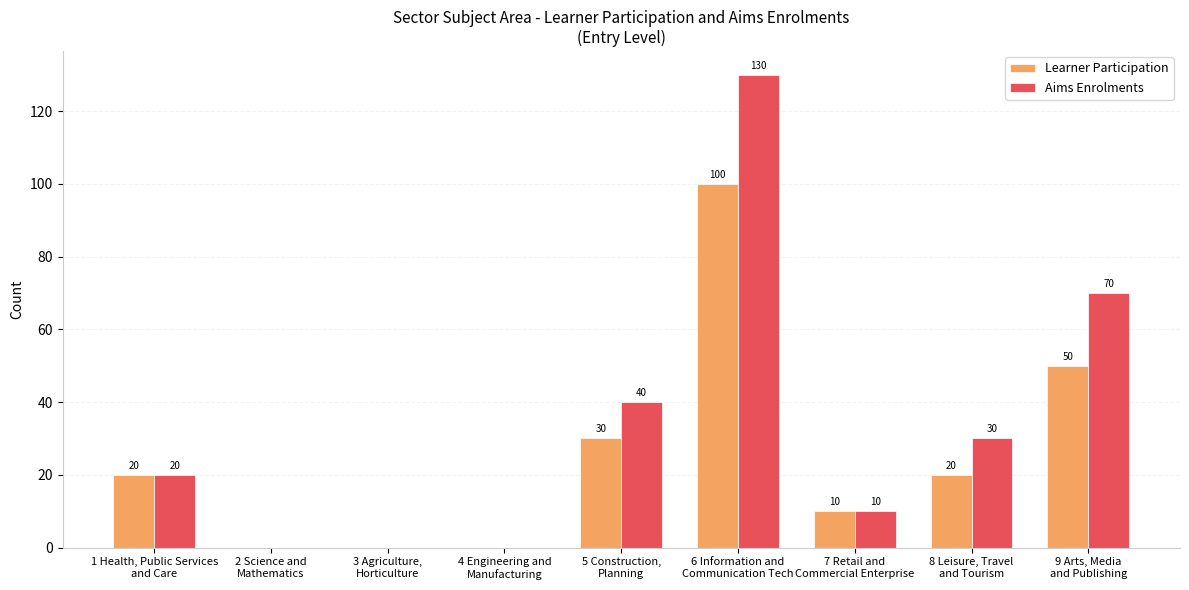

Where is Learner Participation nearest to the value 50?

9 Arts, Media
and Publishing